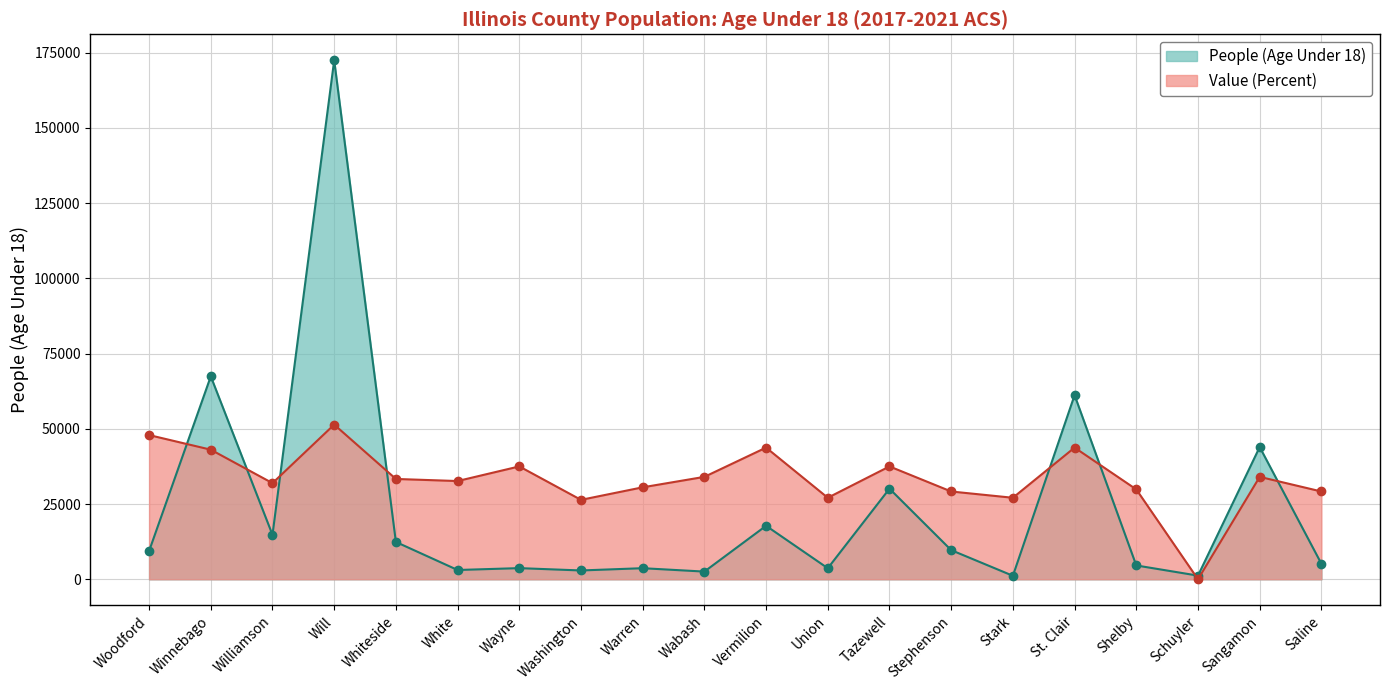

Does the chart have visible grid lines?

Yes